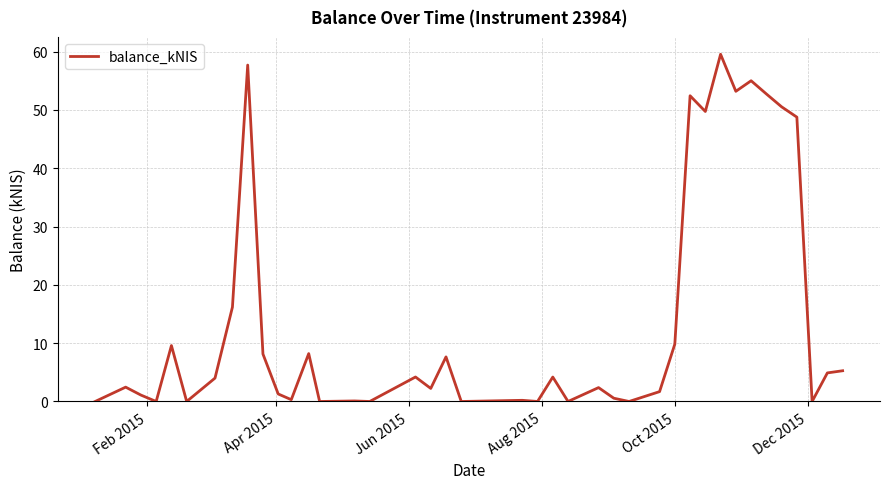

What is the difference between the maximum and minimum values?

59.5